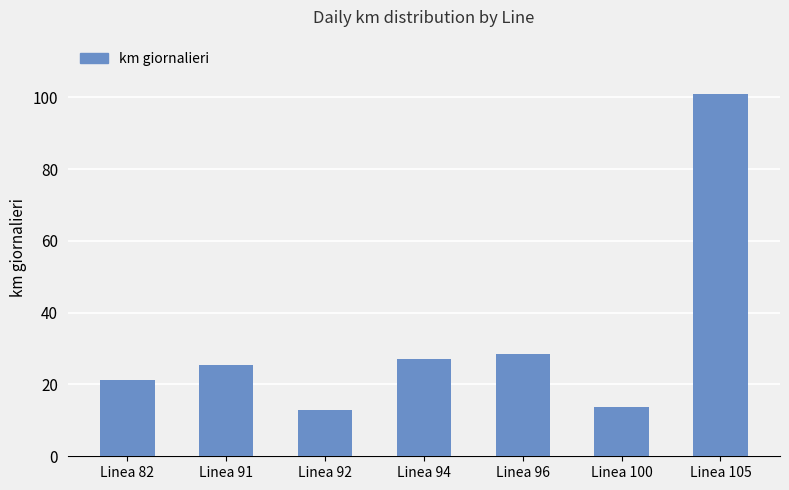

Read the value at Linea 82.

21.3